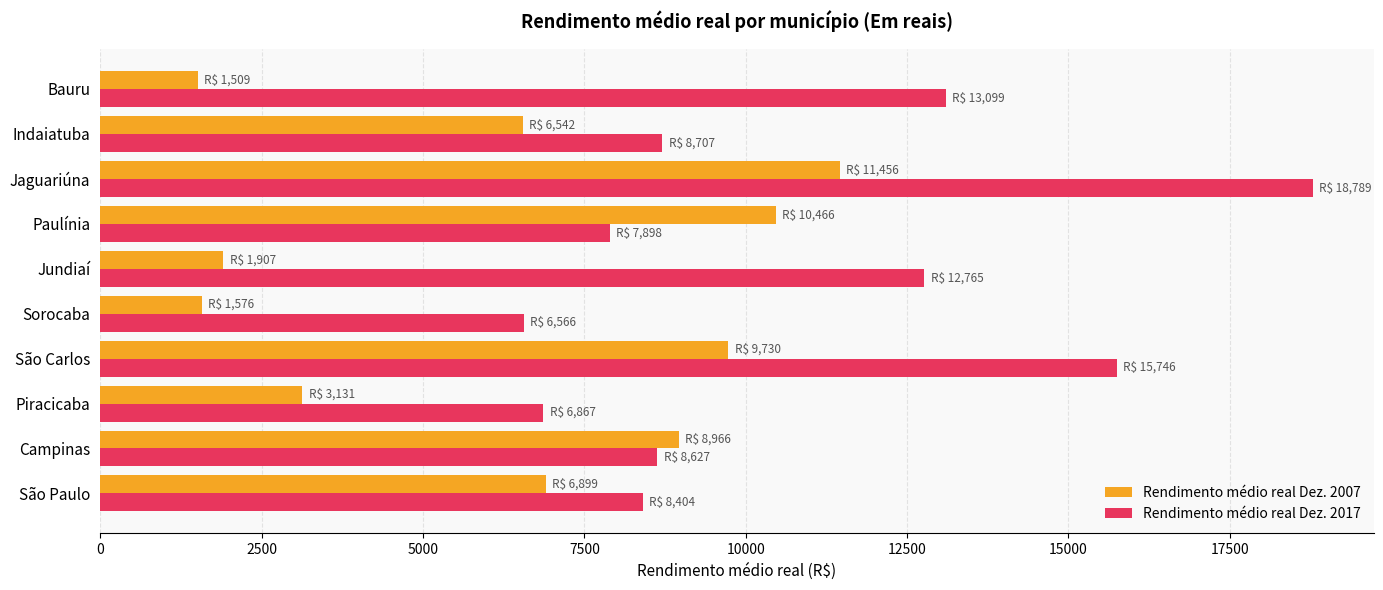

What is the maximum value for Rendimento médio real Dez. 2017?

18788.8